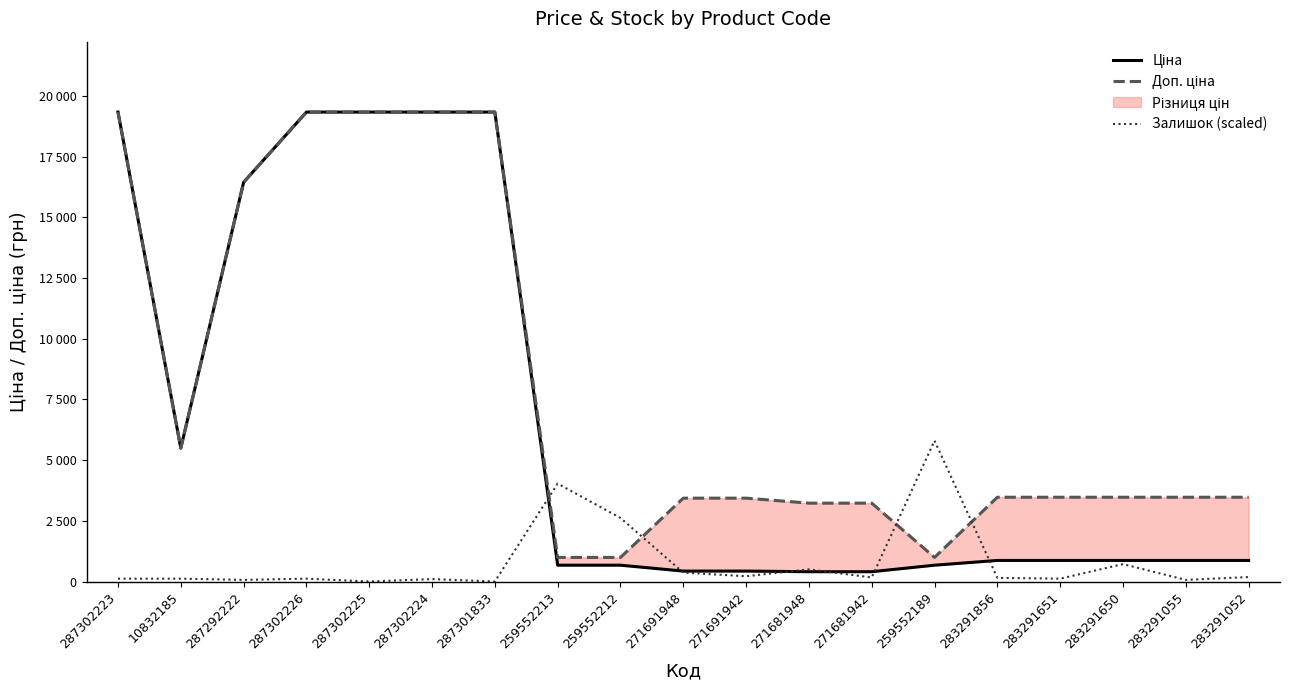

True or false: Ціна has a value of 19343.1 at 287302223.

True